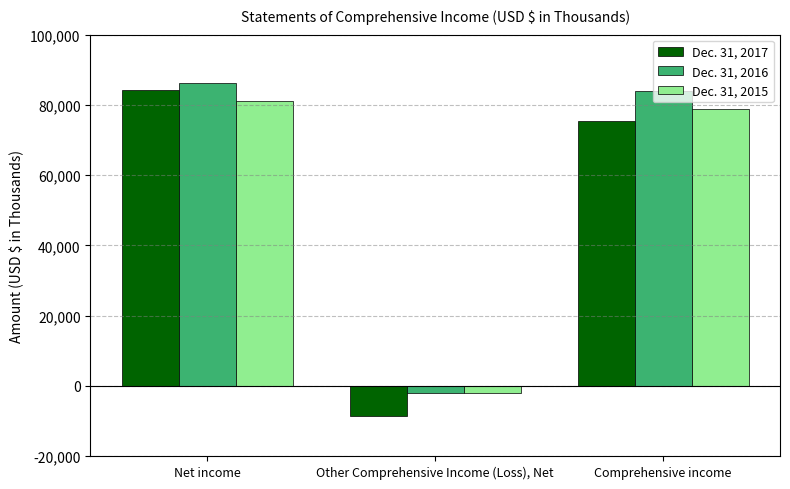

How many values in Dec. 31, 2015 are above zero?

2